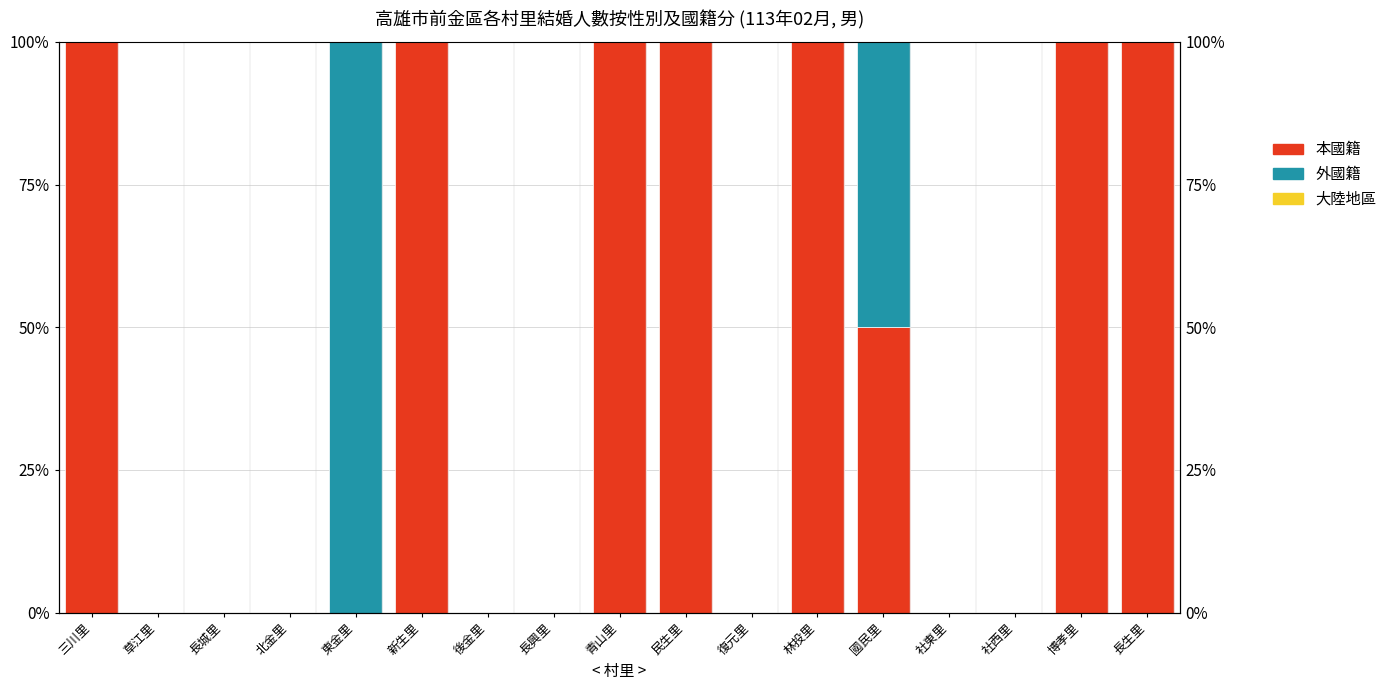

At how many categories does at least one series exceed 13?

9